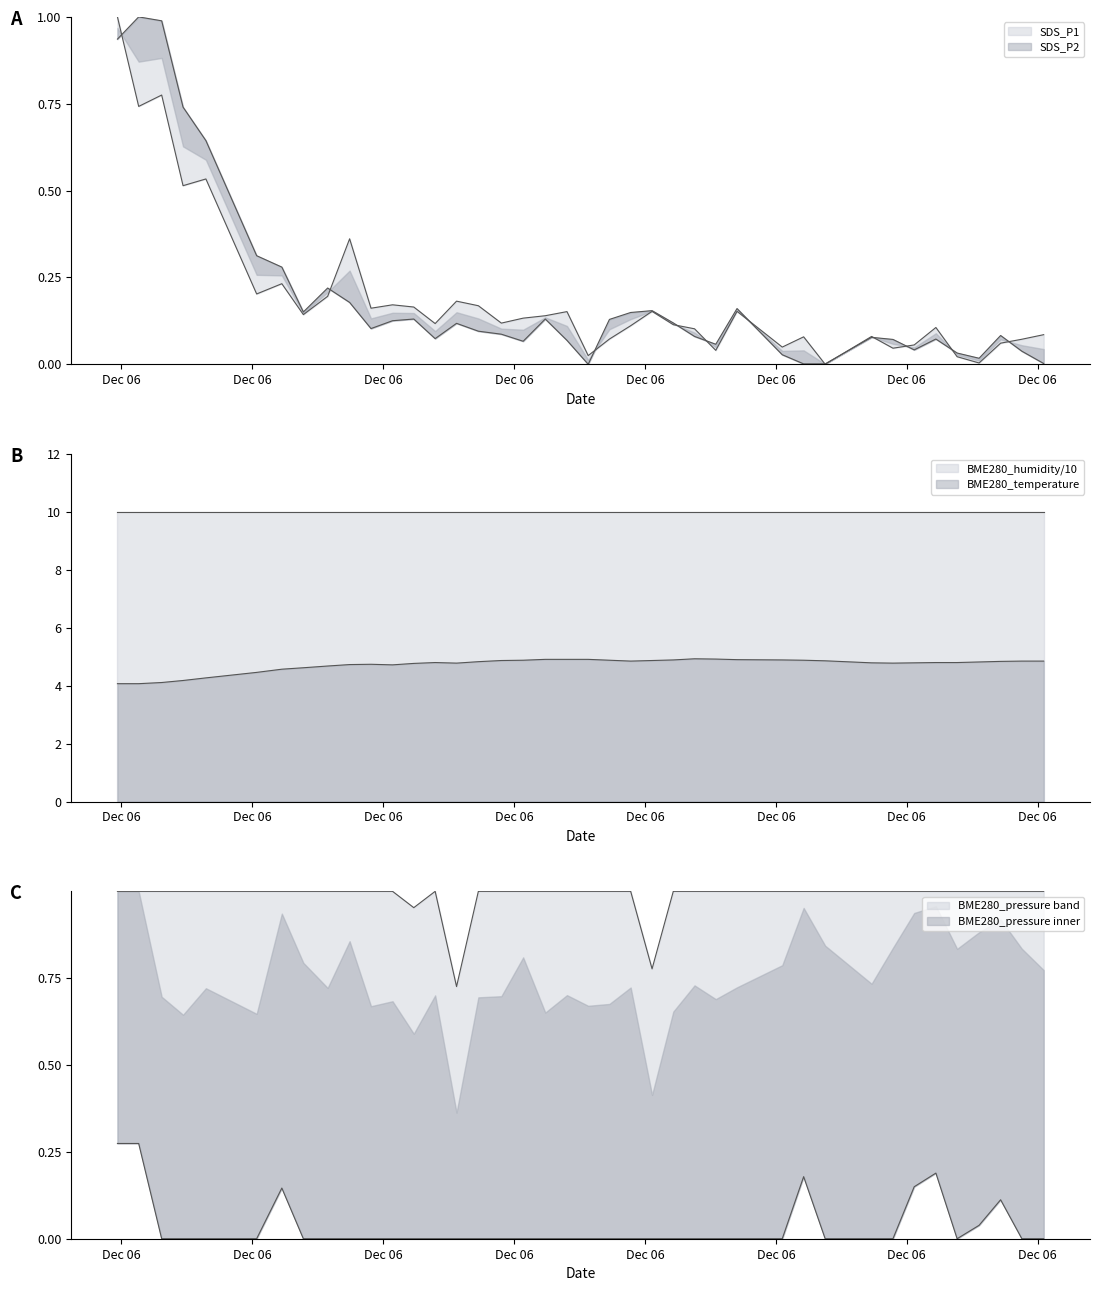

Where do SDS_P2 and SDS_P1 first cross each other?

2022/12/06 14:59:34 and 2022/12/06 15:02:00